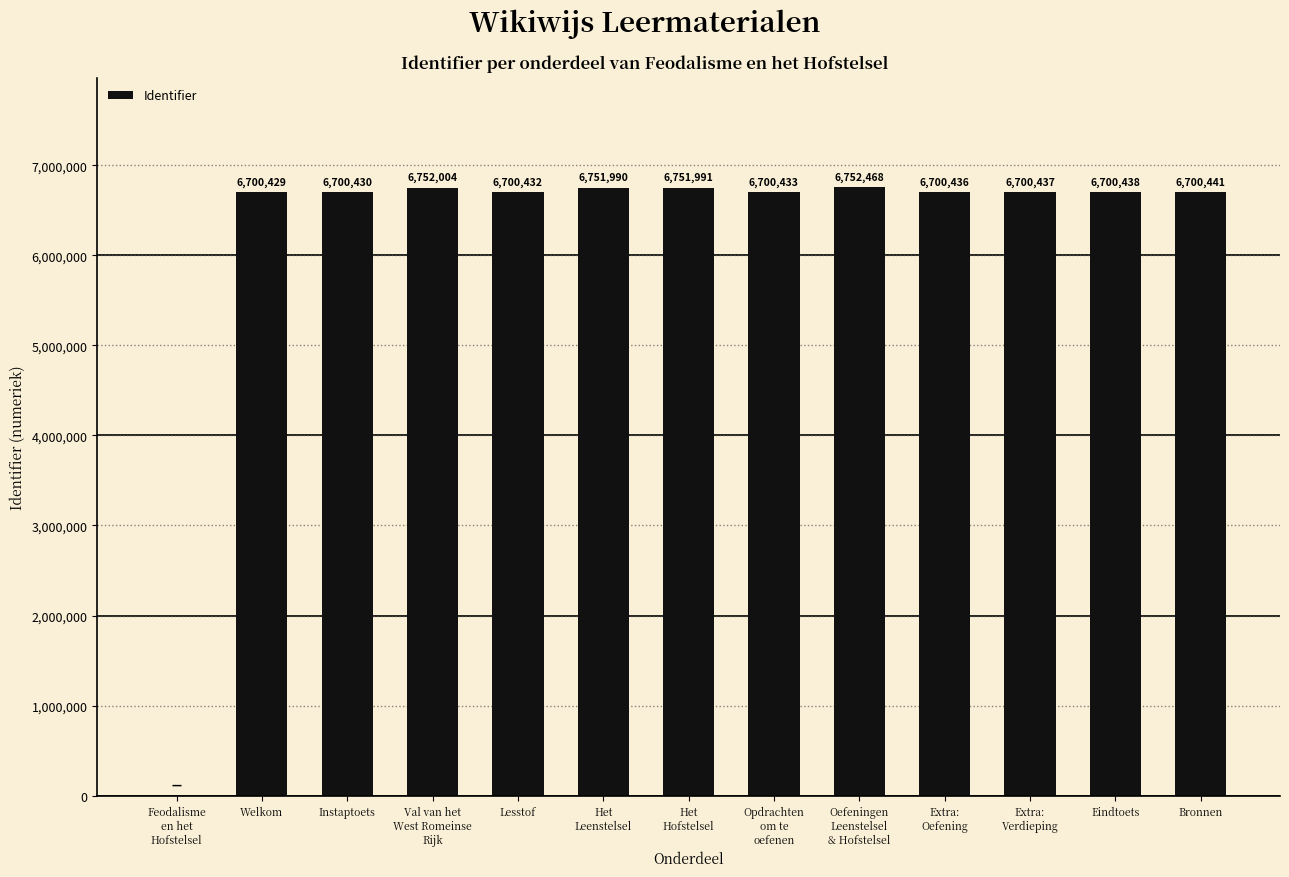

Reading left to right, list all the values displayed in this chart.

Feodalisme
en het
Hofstelsel=0	Welkom=6700429	Instaptoets=6700430	Val van het
West Romeinse
Rijk=6752004	Lesstof=6700432	Het
Leenstelsel=6751990	Het
Hofstelsel=6751991	Opdrachten
om te
oefenen=6700433	Oefeningen
Leenstelsel
& Hofstelsel=6752468	Extra:
Oefening=6700436	Extra:
Verdieping=6700437	Eindtoets=6700438	Bronnen=6700441